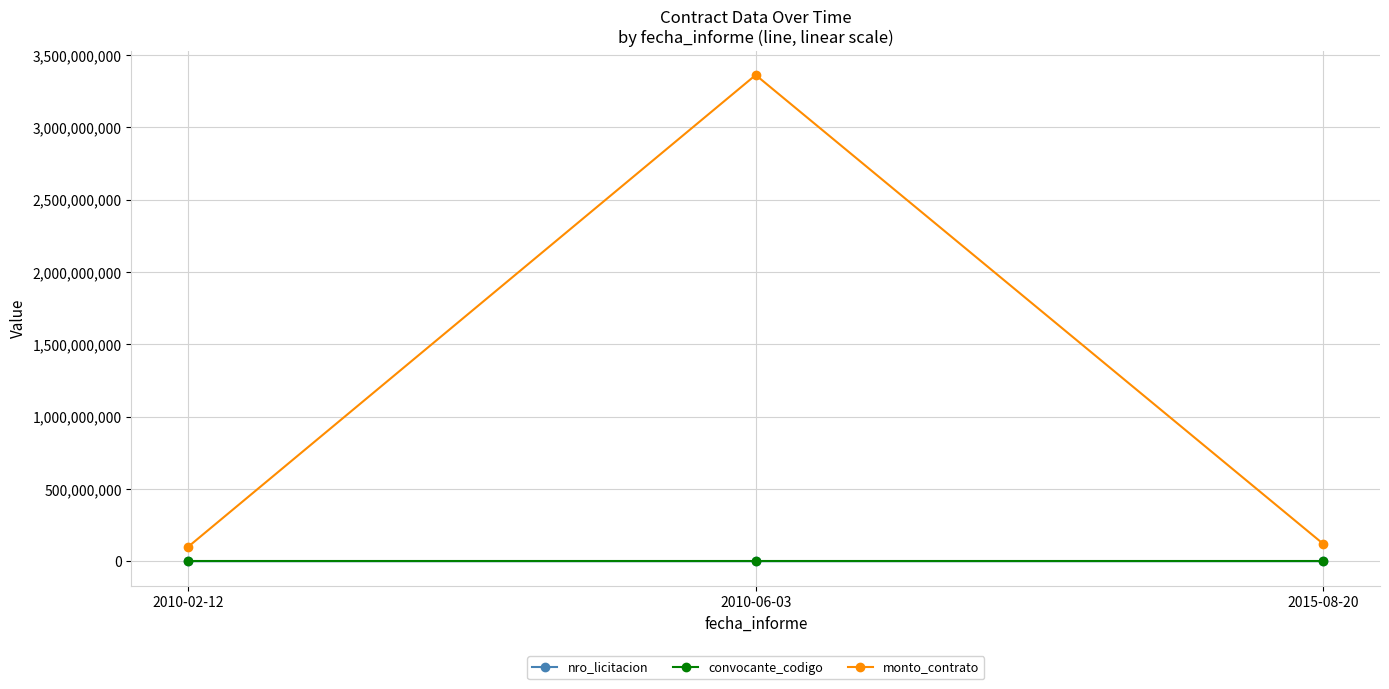

What is the sum of all nro_licitacion values?

575958